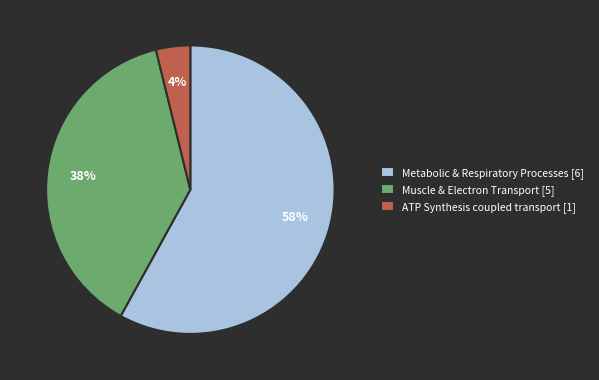

Which slice represents more than half of the pie?

Metabolic & Respiratory Processes [6]